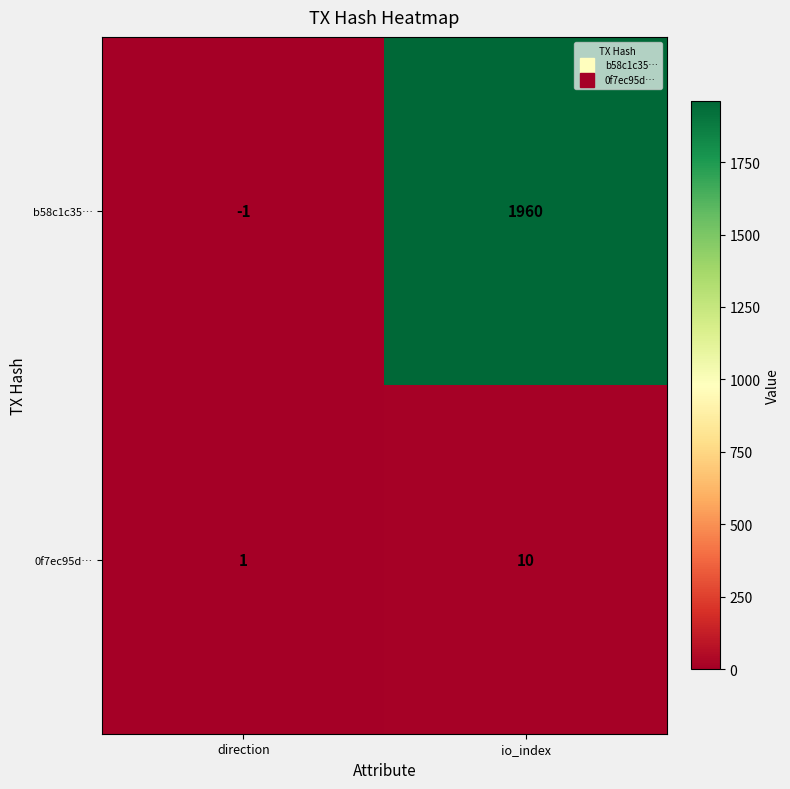

Which series has the widest spread of values?

b58c1c35…